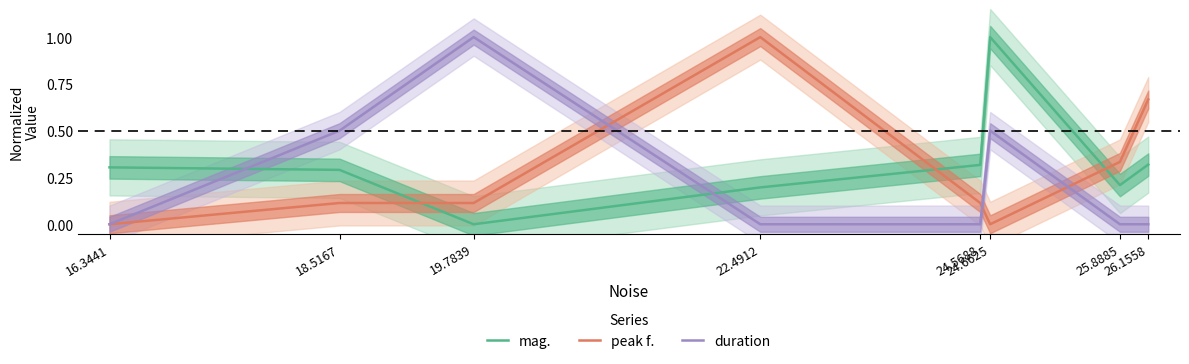

What is the difference between the maximum and minimum values in the duration series?

1.0